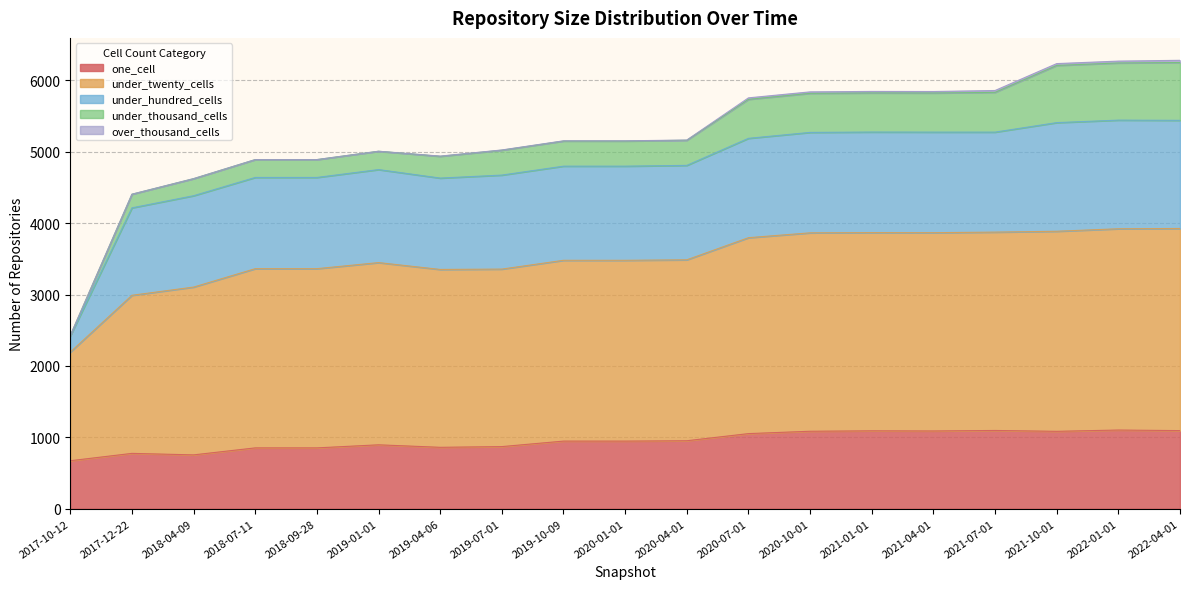

The value of over_thousand_cells at 2019-07-01 is 3. True or false?

True